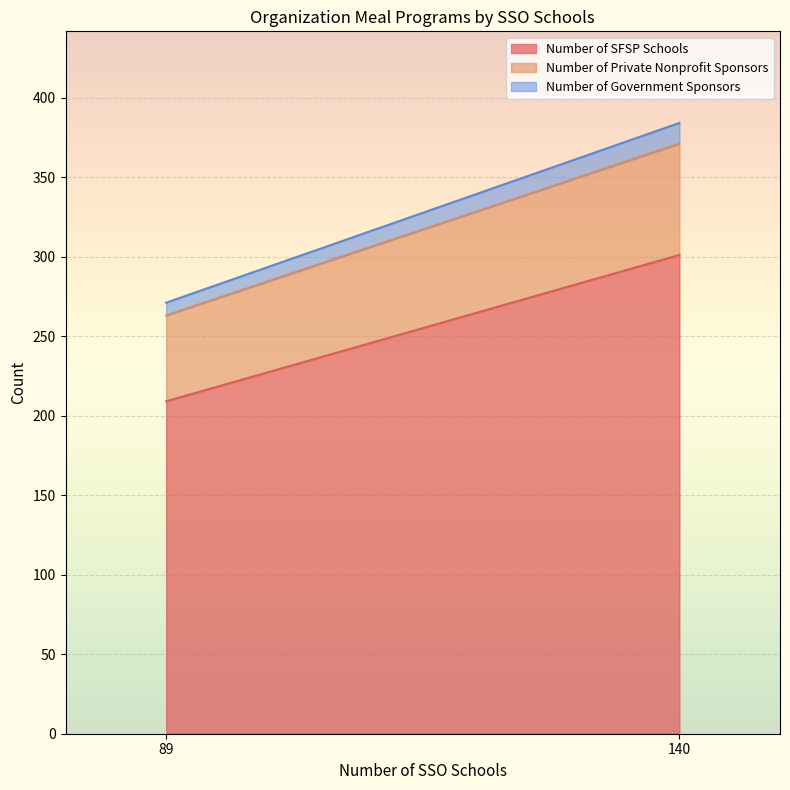

Rank the categories by Number of SFSP Schools value from lowest to highest.

89, 140